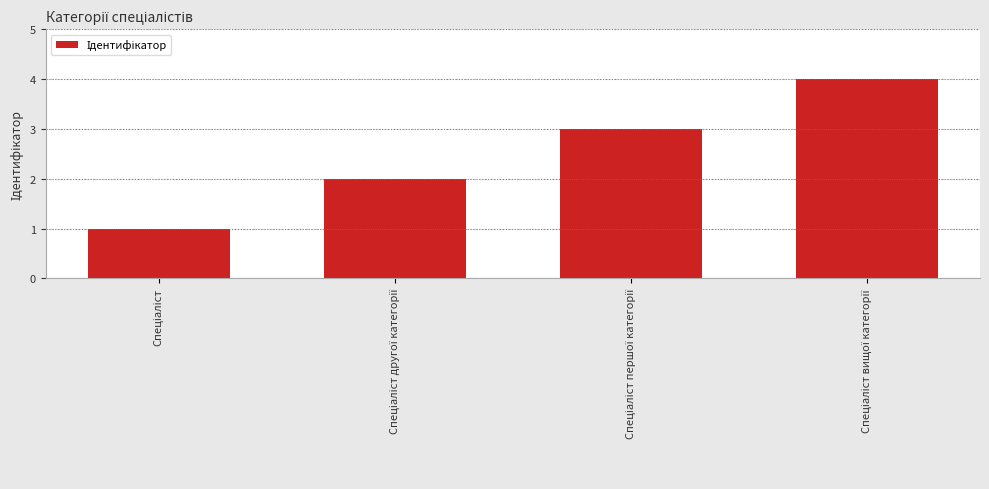

What is the maximum value shown in the chart?

4